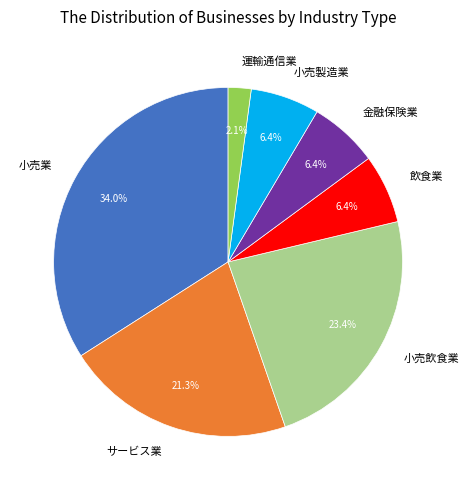

How many segments does this pie chart have?

7